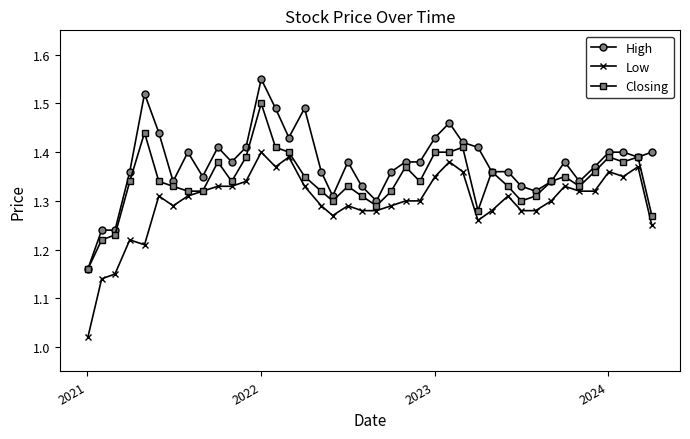

True or false: Low and High intersect in this chart.

False